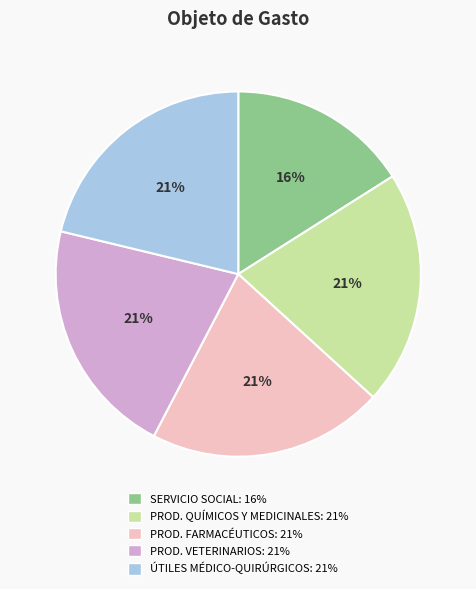

Is there any slice that represents more than half of the pie?

No